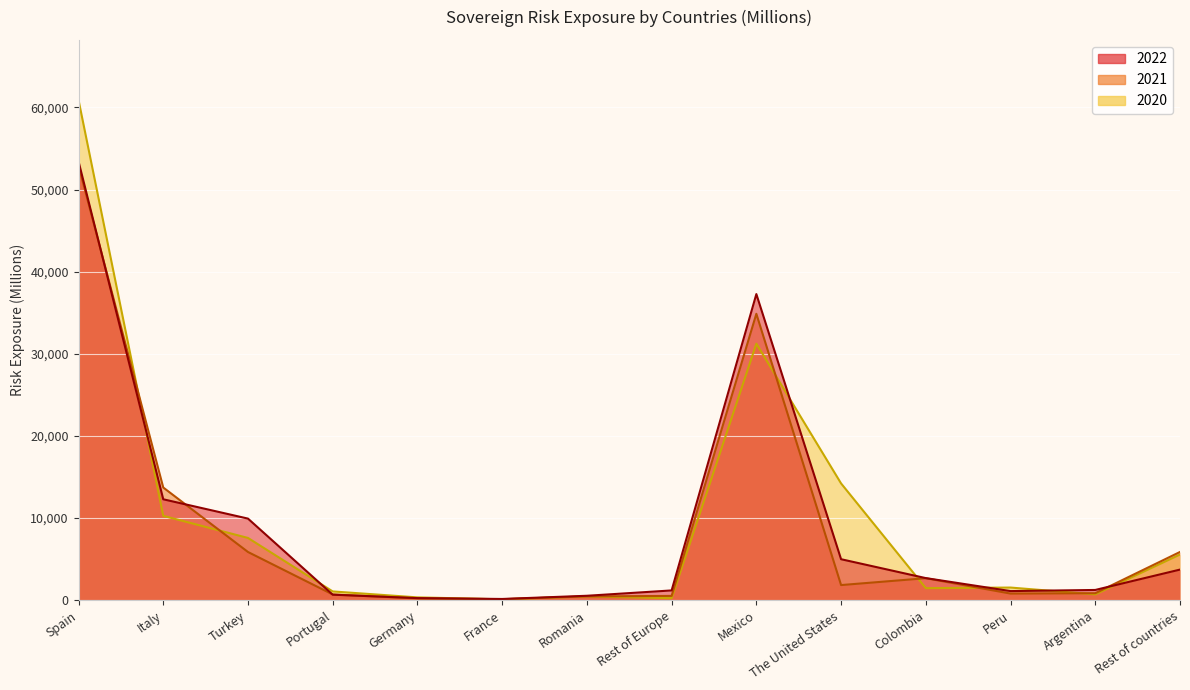

List the series in order of their peak value, lowest first.

2021, 2022, 2020